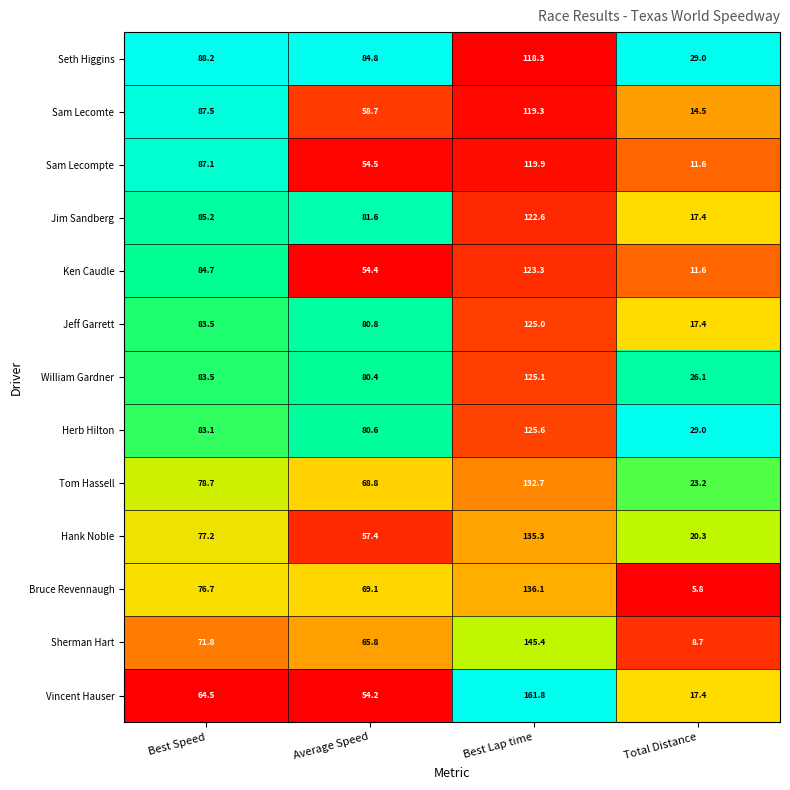

Between Best Lap time and Total Distance, which series saw the biggest shift?

Vincent Hauser